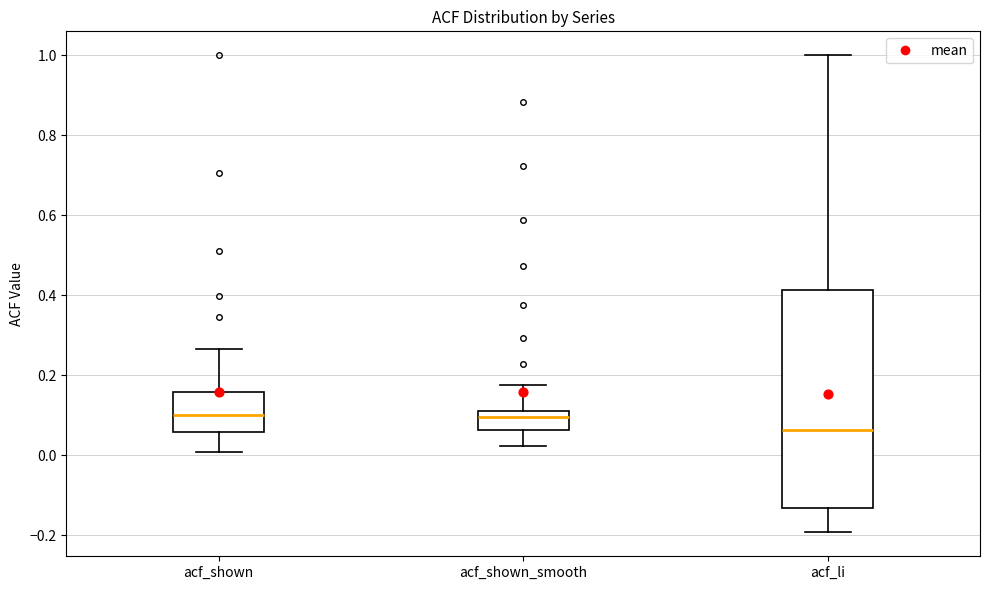

Where is the upper edge of the box for acf_shown_smooth on the y-axis? The values are not printed on the chart, so give them approximately, as read against the axis.

0.10